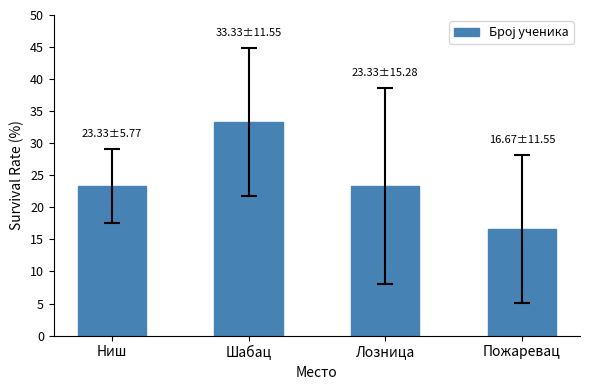

What is the smallest value displayed?

16.7